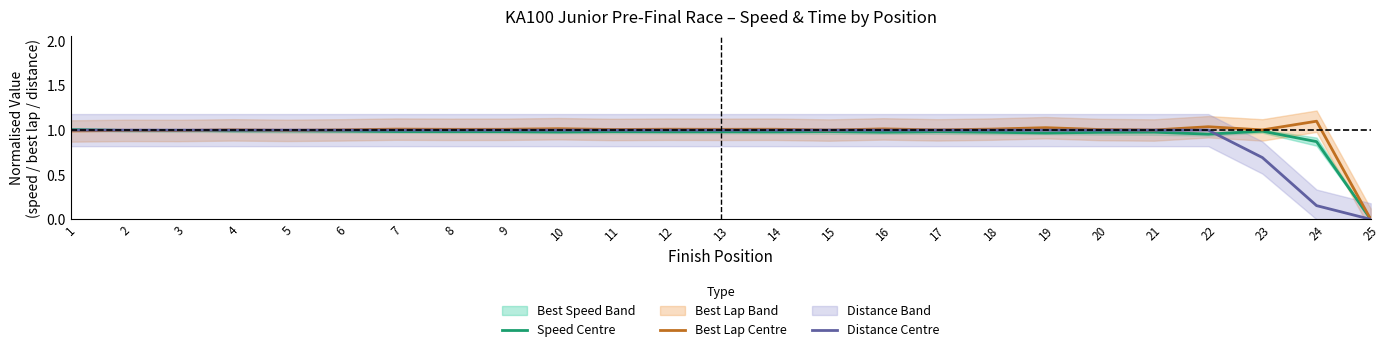

After their last crossing, which series has the higher values: Distance Centre or Best Lap Centre?

Best Lap Centre